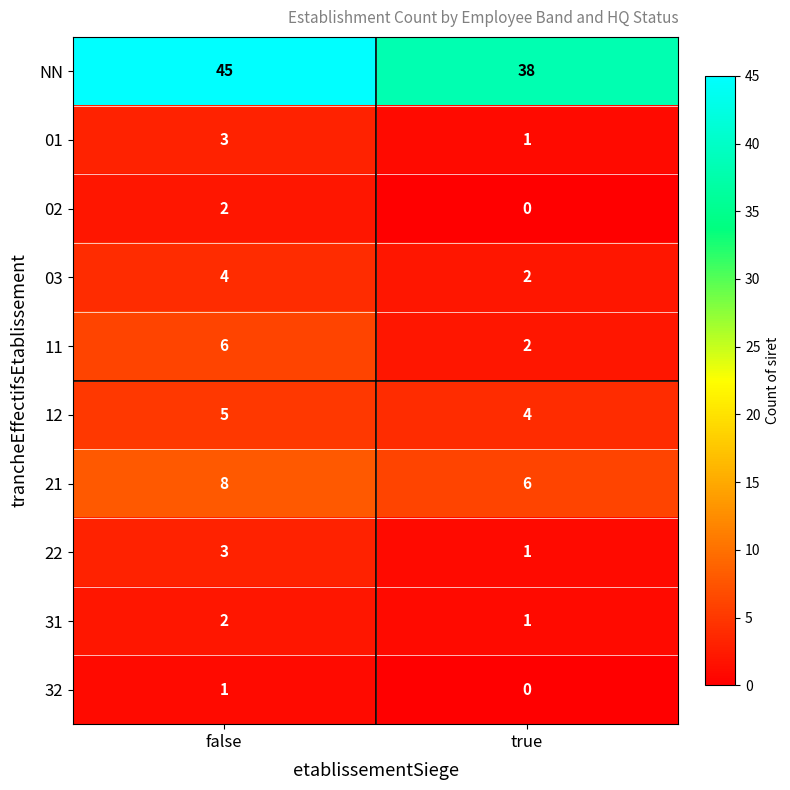

Which series has the largest total across all categories?

NN